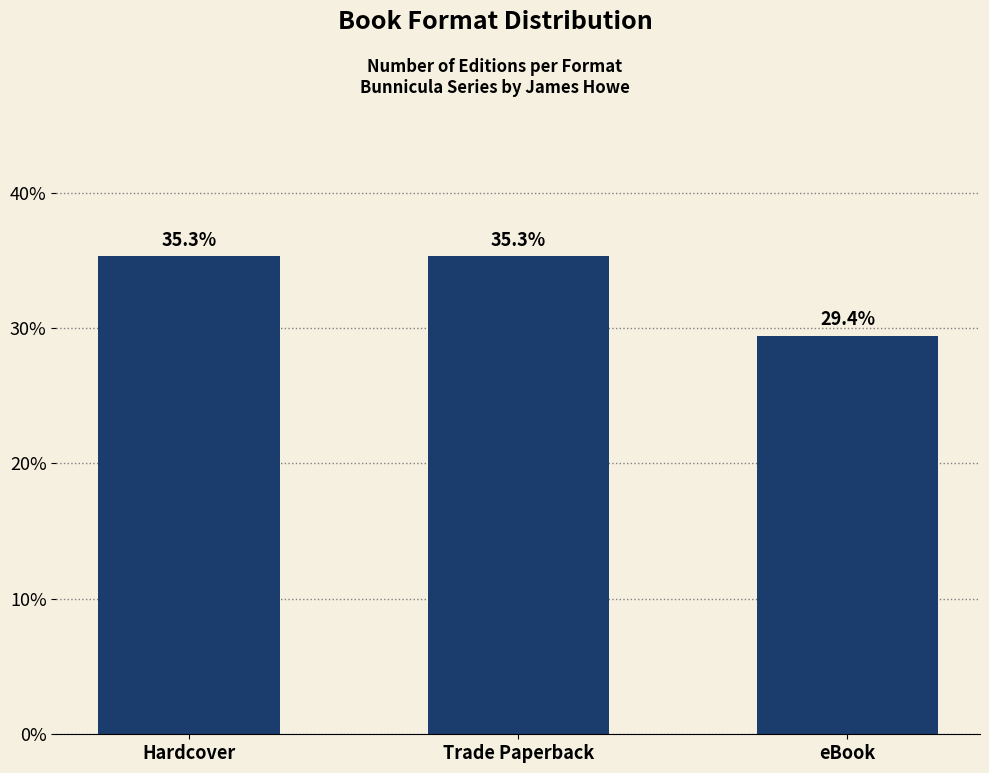

Where does the data first go above 35?

Hardcover